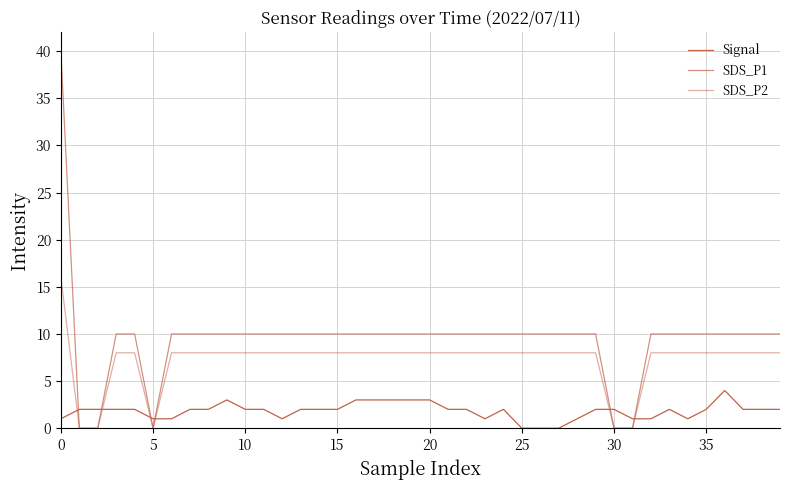

How many lines are shown in the chart?

3